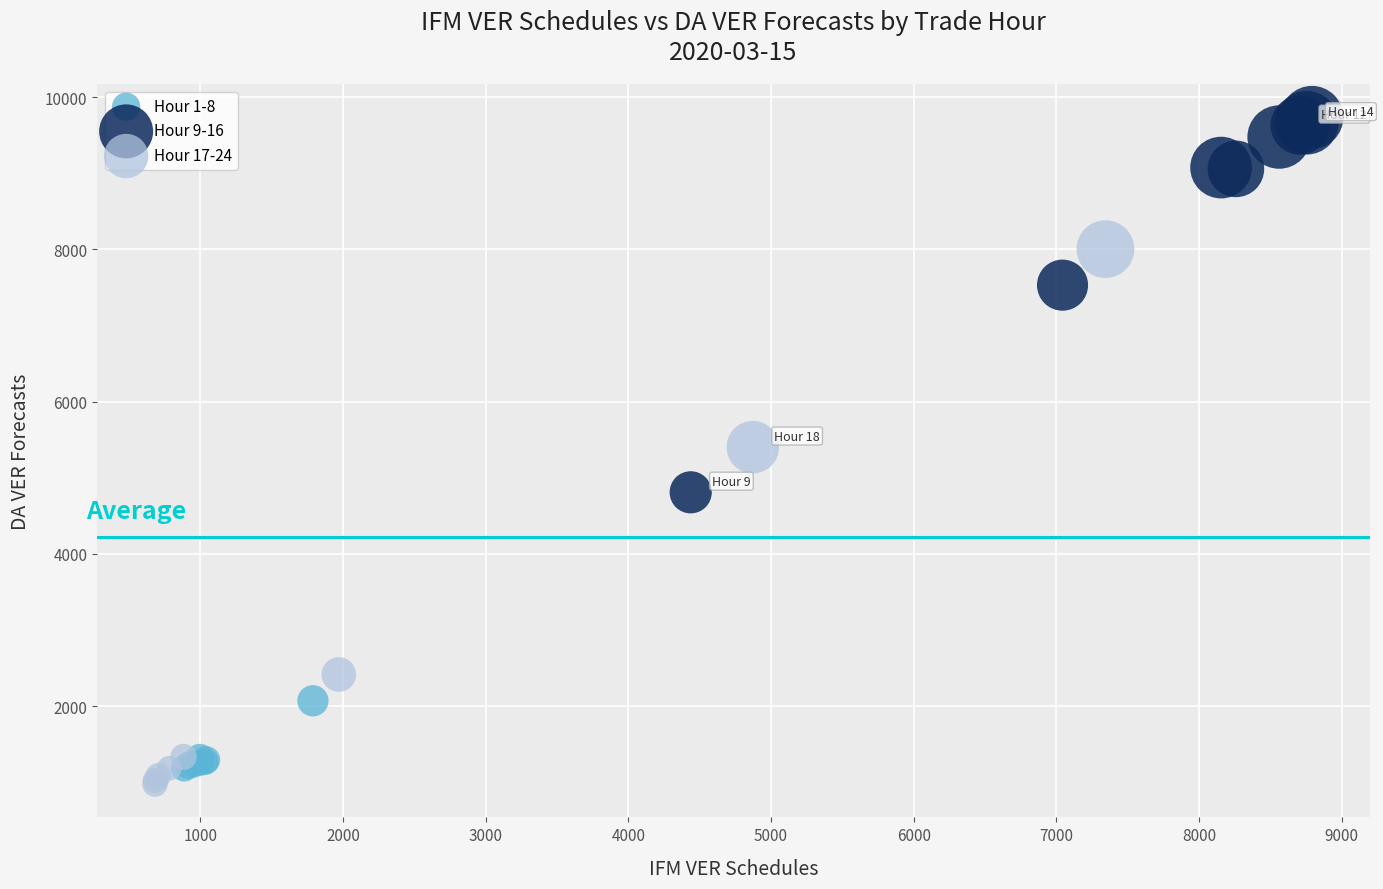

Which series contains the lowest Y value?

Hour 17-24